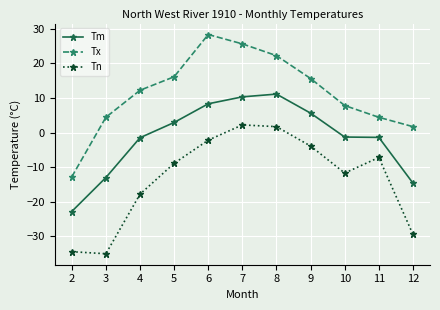

What is the minimum value shown in the chart?

-35.0